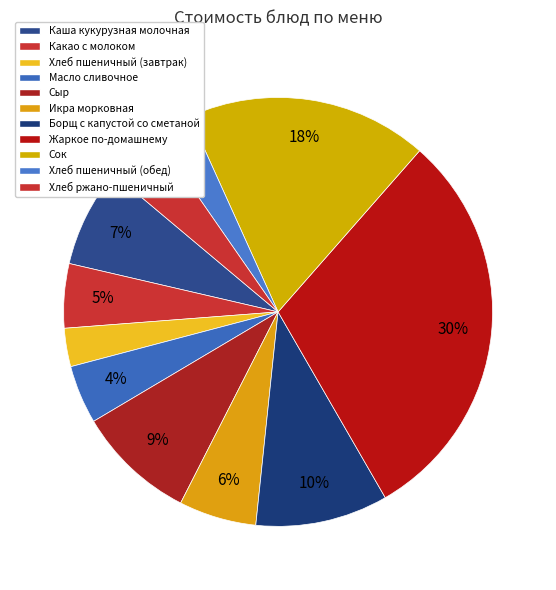

Which has a higher value, Сыр or Сок?

Сок